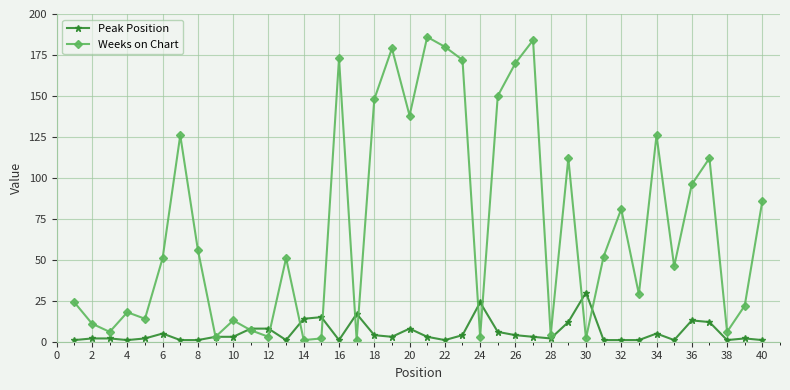

What is the value of the Peak Position point at the 27th from the left?

3